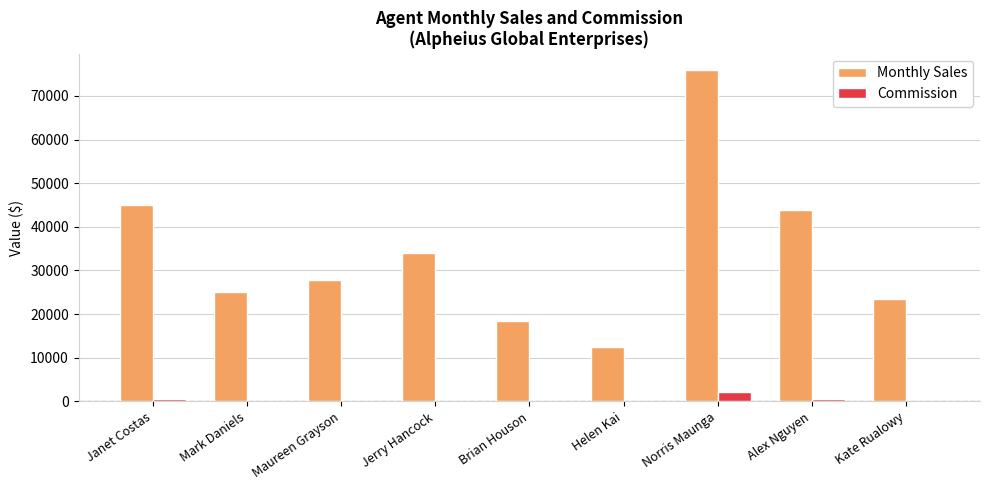

Which series has the largest total across all categories?

Monthly Sales